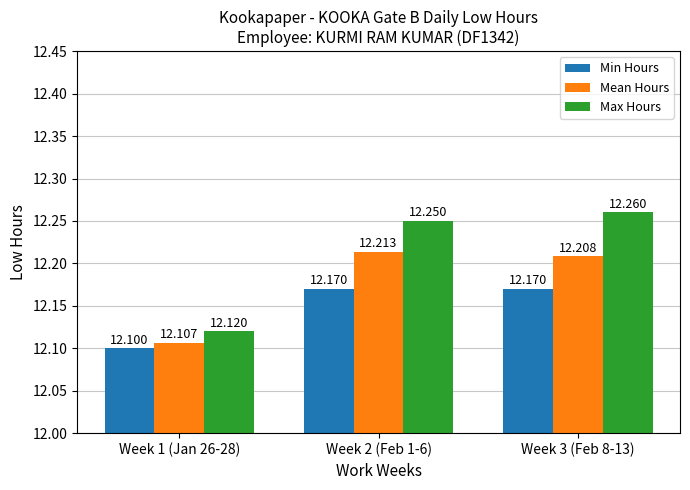

Which series has the largest range (max minus min)?

Max Hours